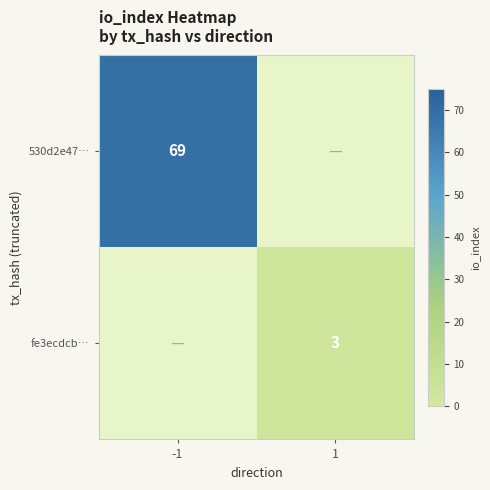

Count the number of data series in this chart.

2